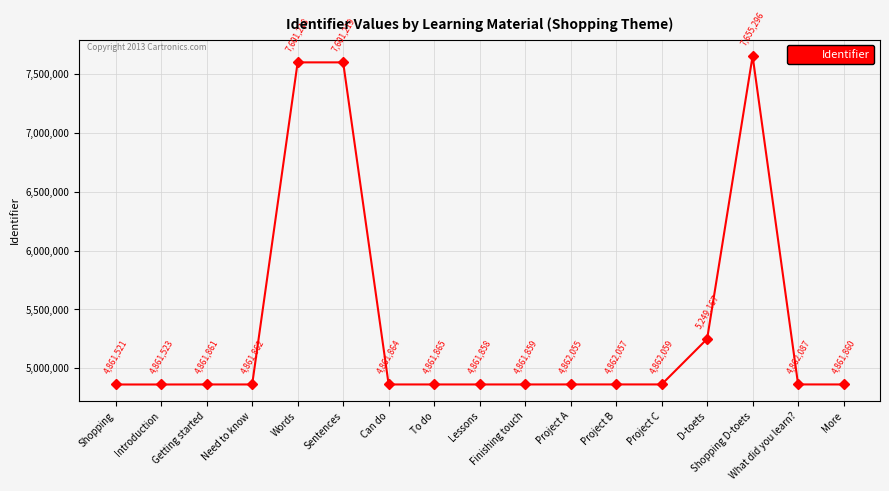

List the labels in order of value, smallest first.

Shopping, Introduction, Lessons, Finishing touch, More, Getting started, Need to know, Can do, To do, Project A, Project B, Project C, What did you learn?, D-toets, Words, Sentences, Shopping D-toets